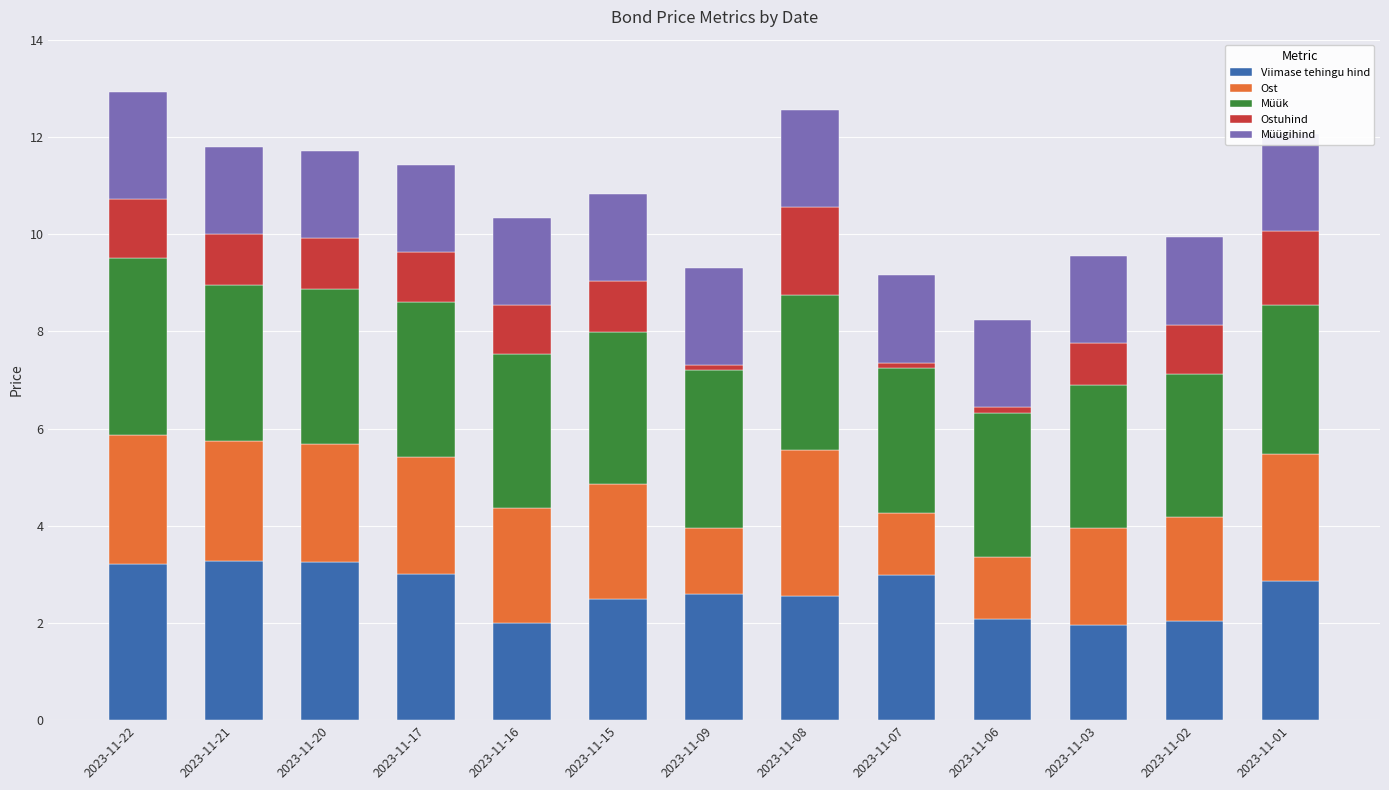

What are all the series names shown in the legend?

Viimase tehingu hind, Ost, Müük, Ostuhind, Müügihind